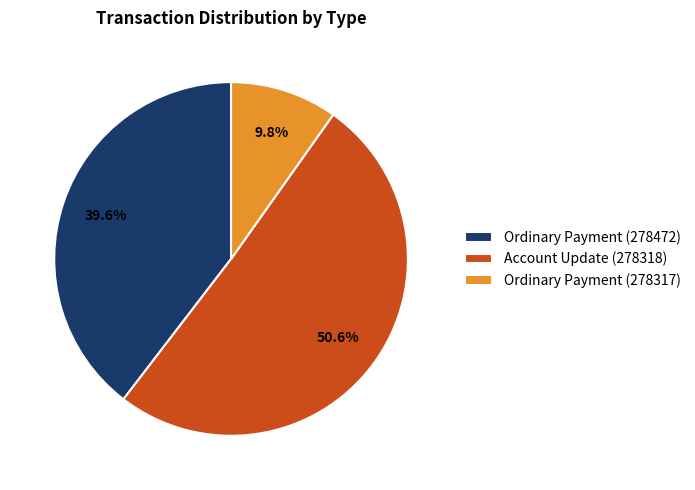

How many slices are in this pie chart?

3